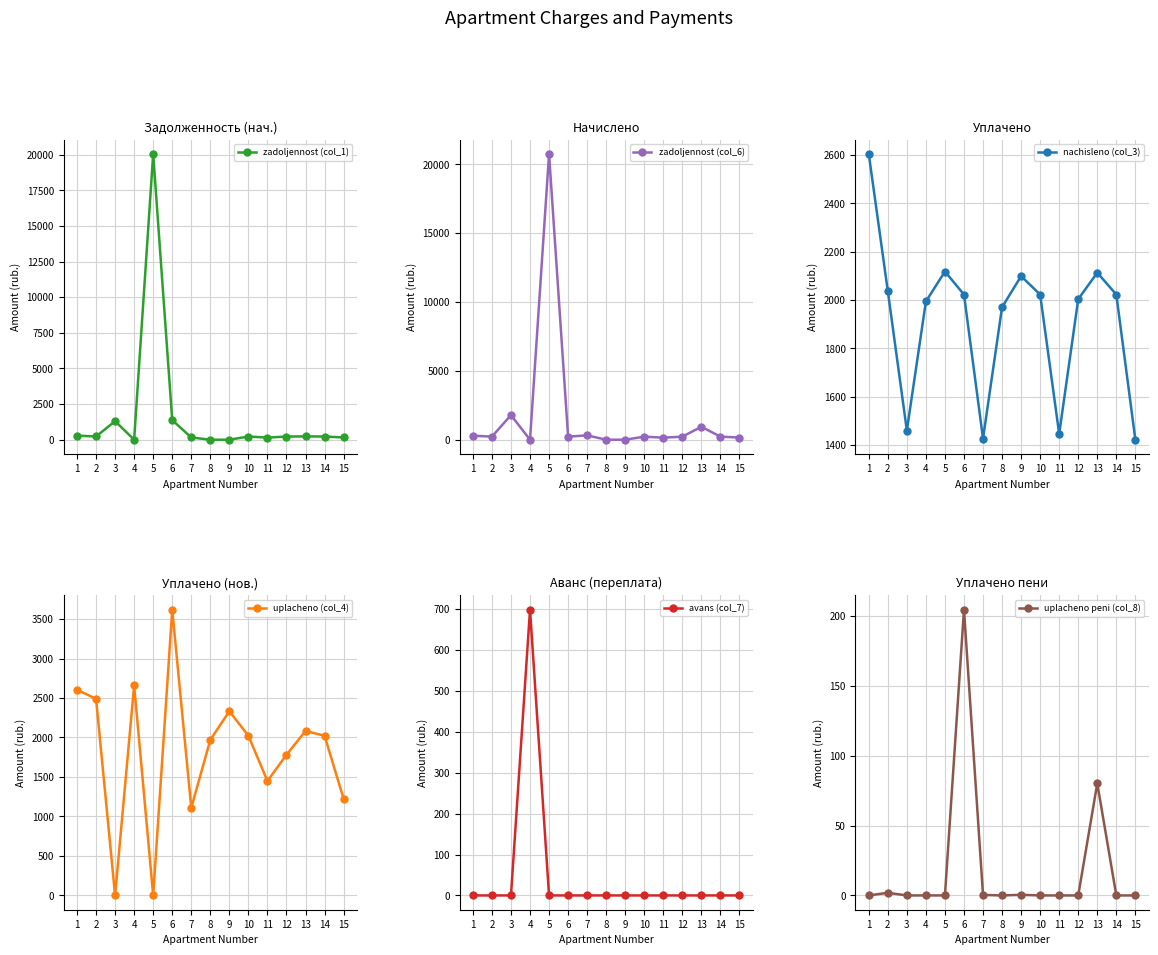

What are all the series names shown in the legend?

zadoljennost (col_1), zadoljennost (col_6), nachisleno (col_3), uplacheno (col_4), avans (col_7), uplacheno peni (col_8)